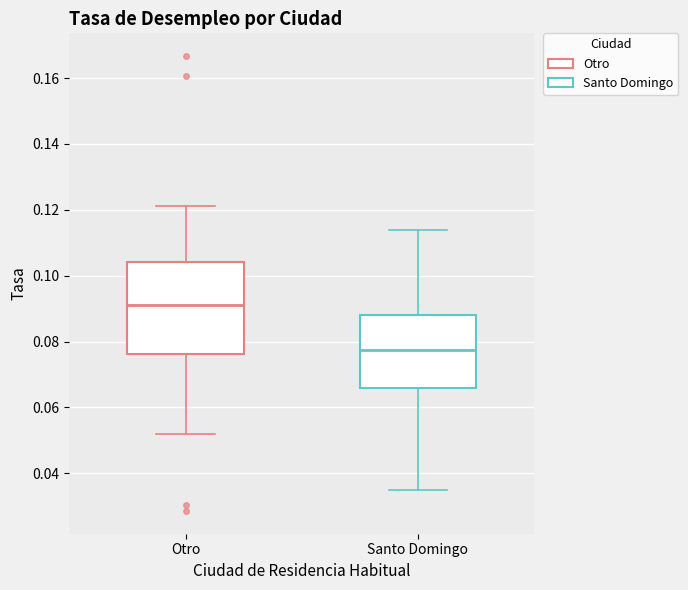

Reading left to right, transcribe this box plot: for each box, give where its median line is, the range the box spans, and where its two whiskers end, as read against the y-axis. The values are not printed on the chart, so give them approximately, as read against the axis.

Otro: median 0.092, box 0.076 to 0.104, whiskers 0.052 to 0.122
Santo Domingo: median 0.078, box 0.066 to 0.088, whiskers 0.034 to 0.114